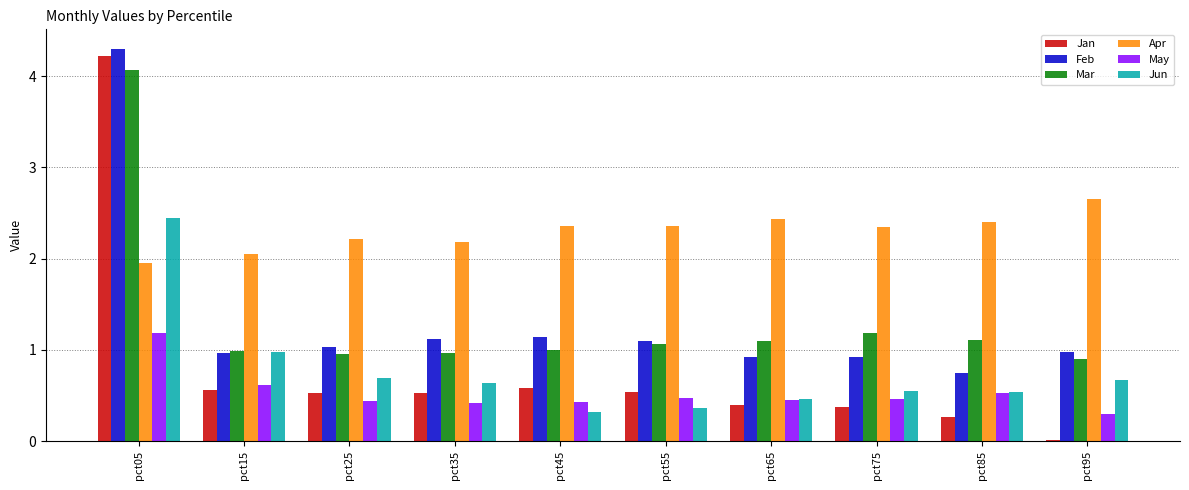

Which series has the largest range (max minus min)?

Jan